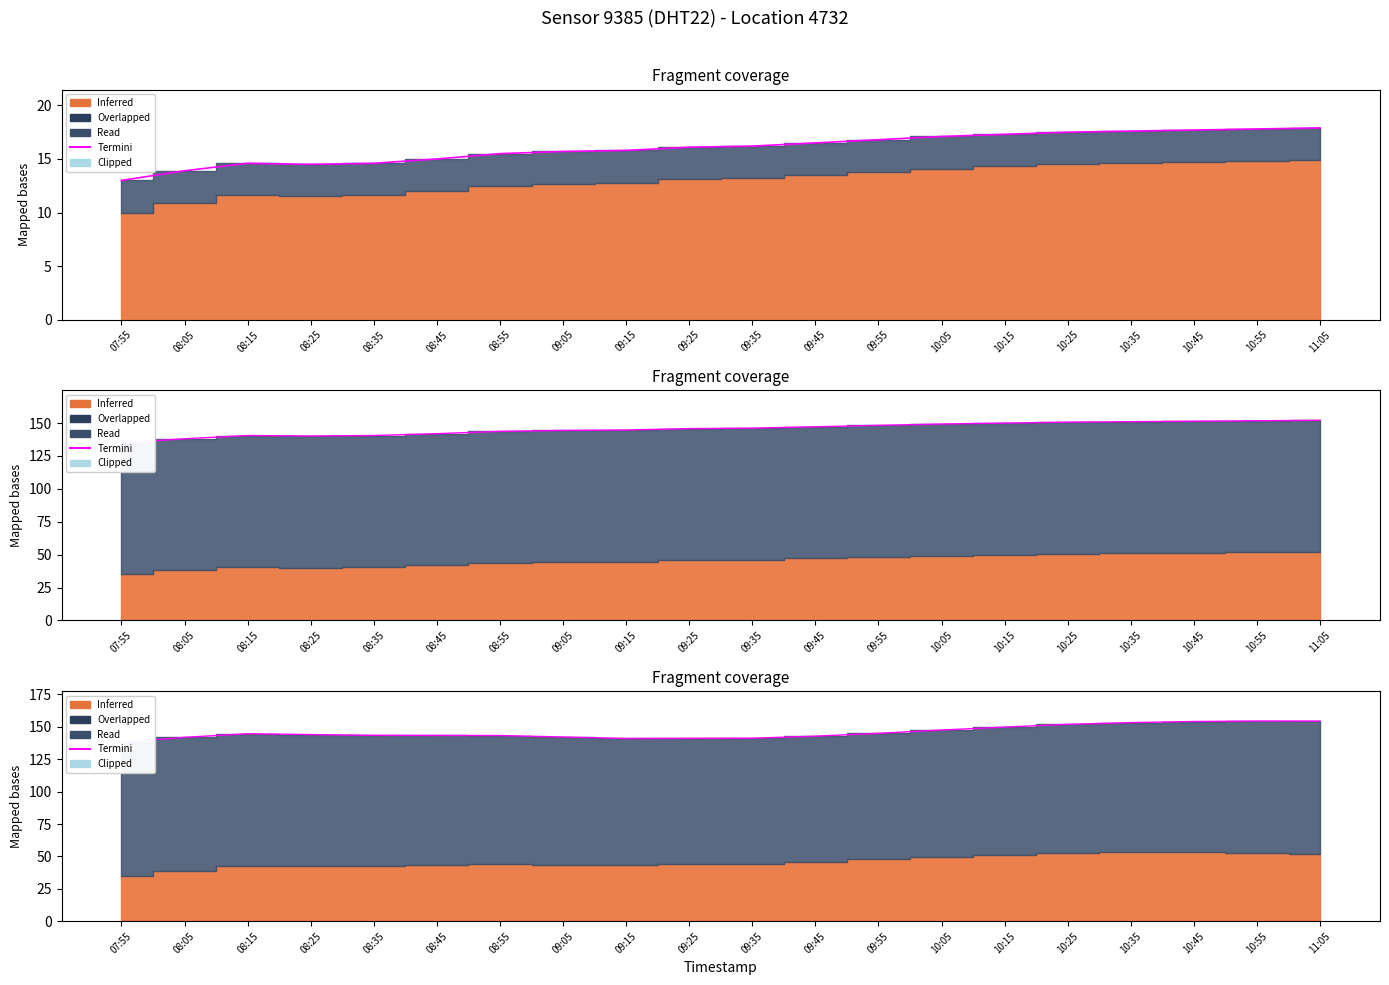

At which label is the value closest to 146?

09:55